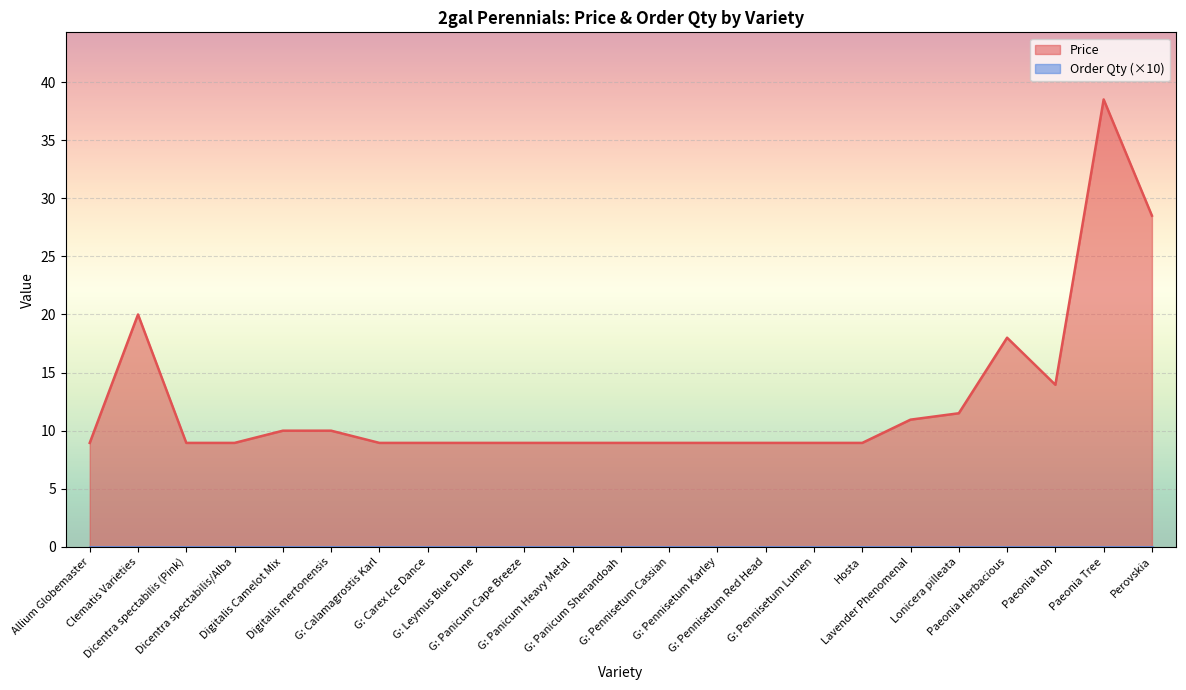

The Order Qty series shows 0.0 at G: Pennisetum Karley. True or false?

True